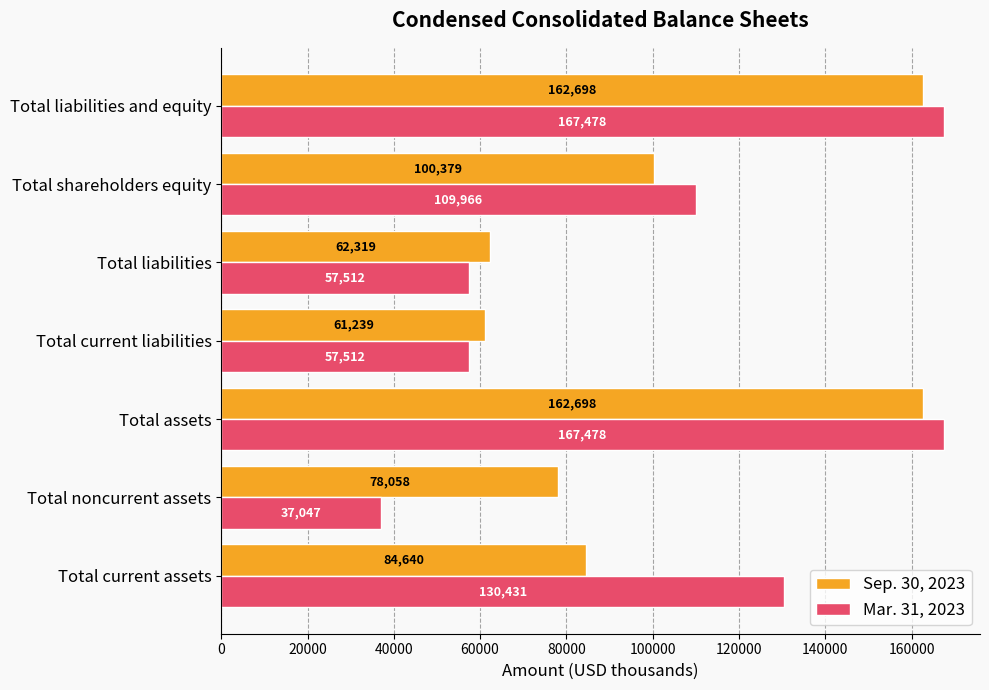

The value of Sep. 30, 2023 at Total shareholders equity is 24085. True or false?

False